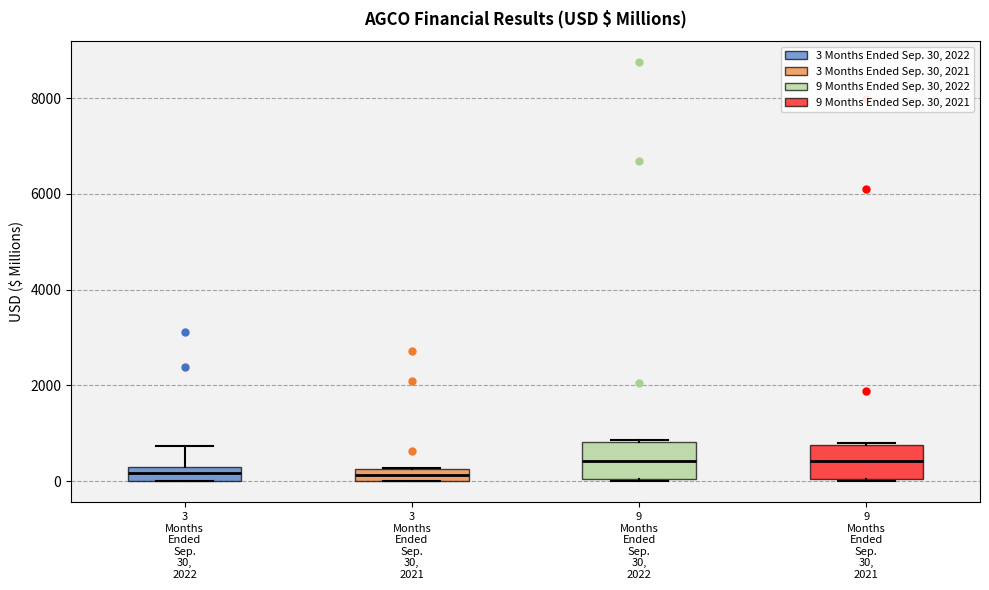

Where does the upper whisker of the box for 3 Months Ended Sep. 30, 2022 end on the y-axis? The values are not printed on the chart, so give them approximately, as read against the axis.

800